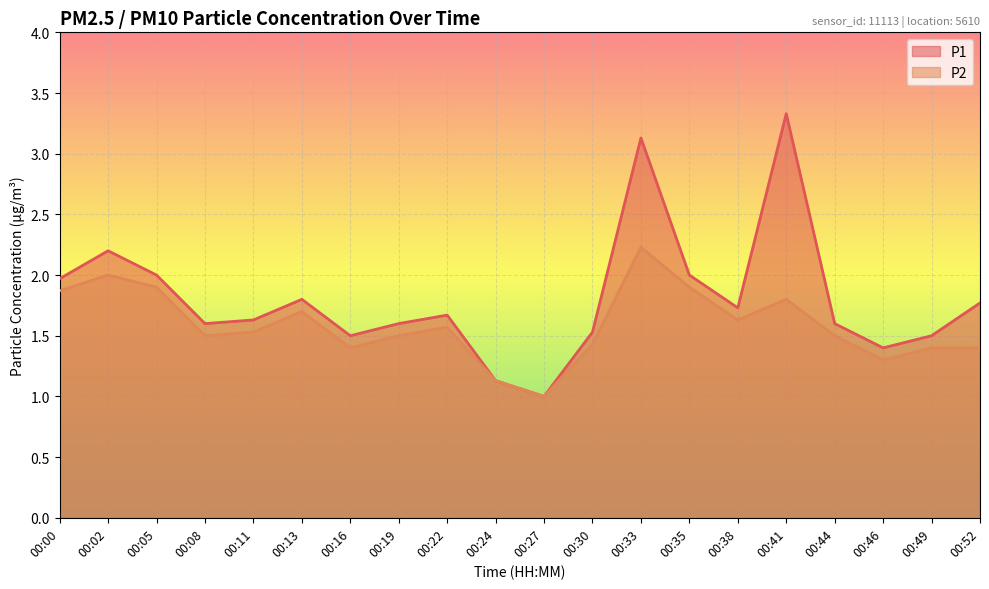

What is the difference between the second highest and minimum values in the P1 series?

2.1